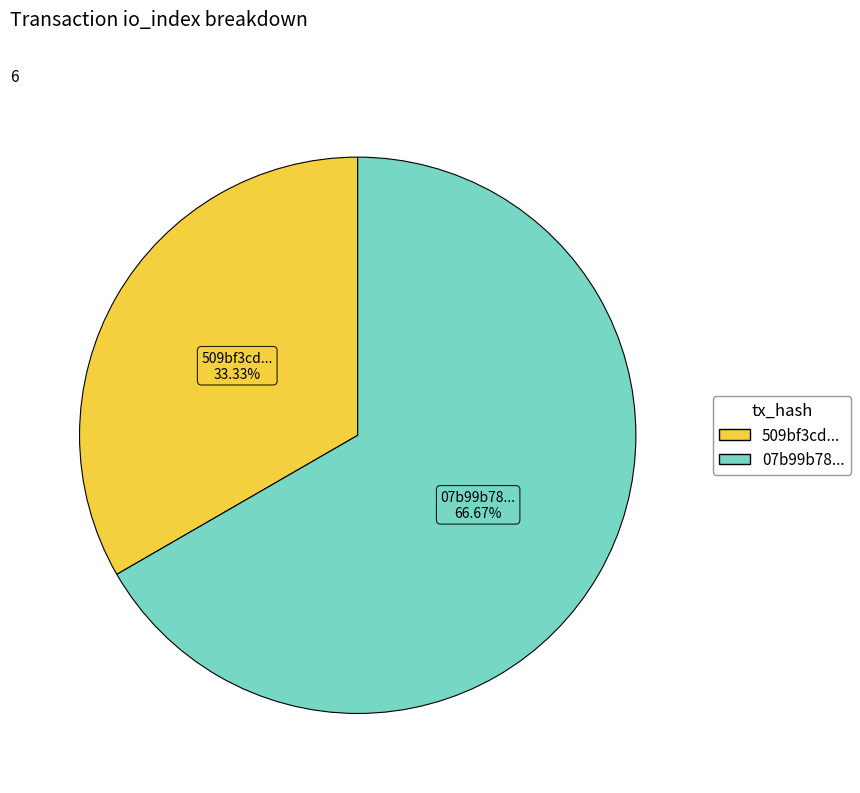

Which category has the smallest portion of the pie?

509bf3cd...